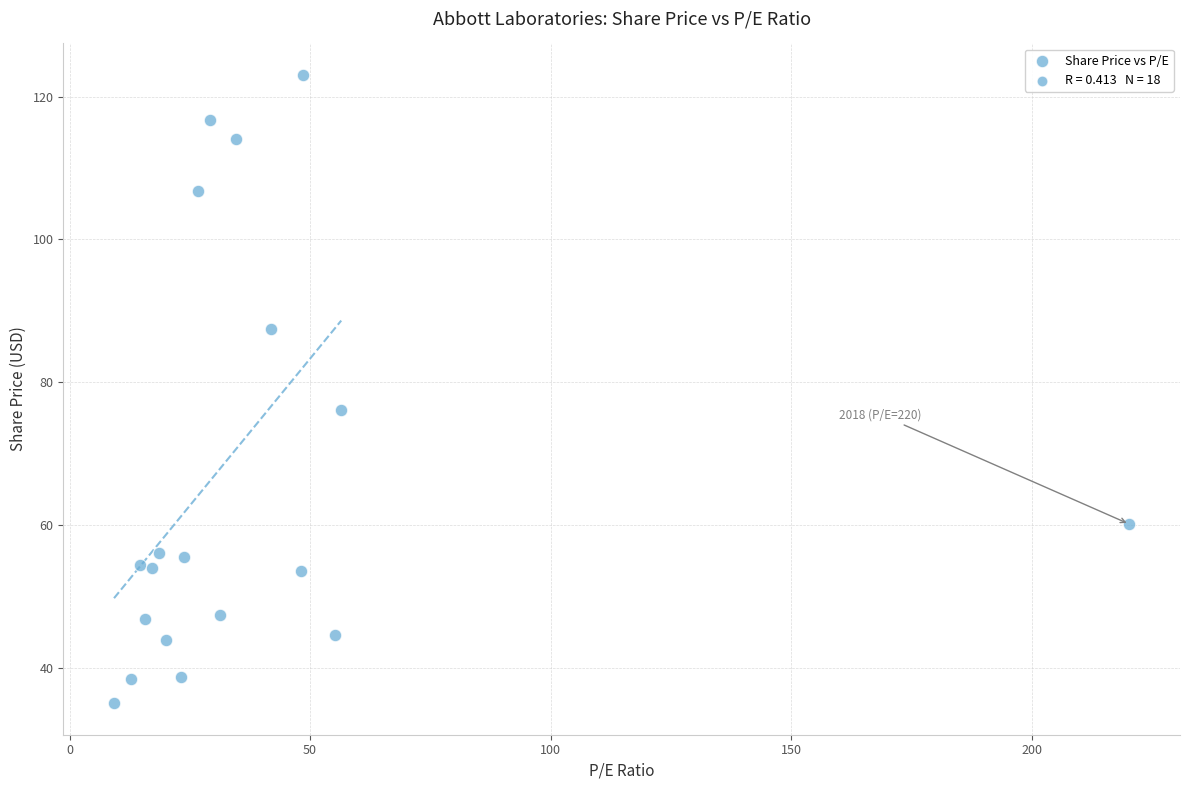

What Y value in the scatter plot is closest to 79?

76.1